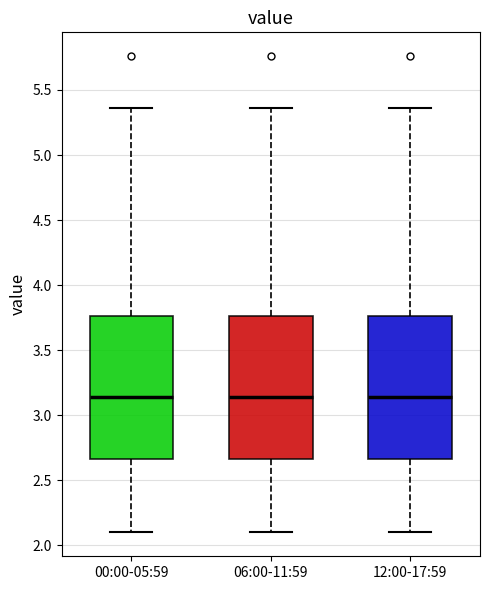

Where does the median line of the box for 06:00-11:59 sit on the y-axis? The values are not printed on the chart, so give them approximately, as read against the axis.

3.15